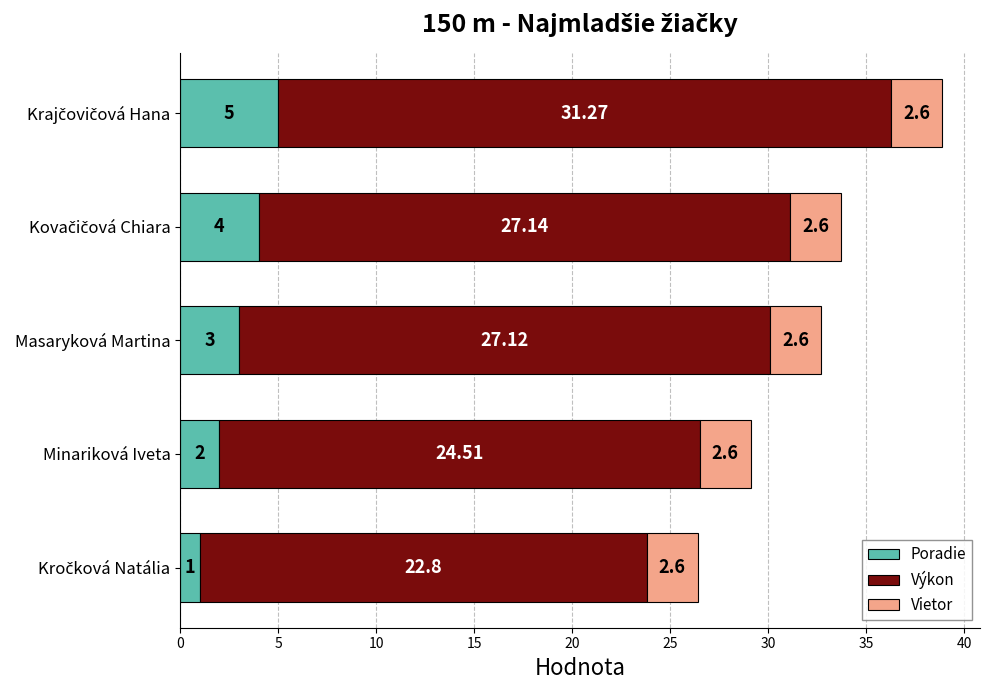

What is the difference between the maximum and minimum values in the Poradie series?

4.0